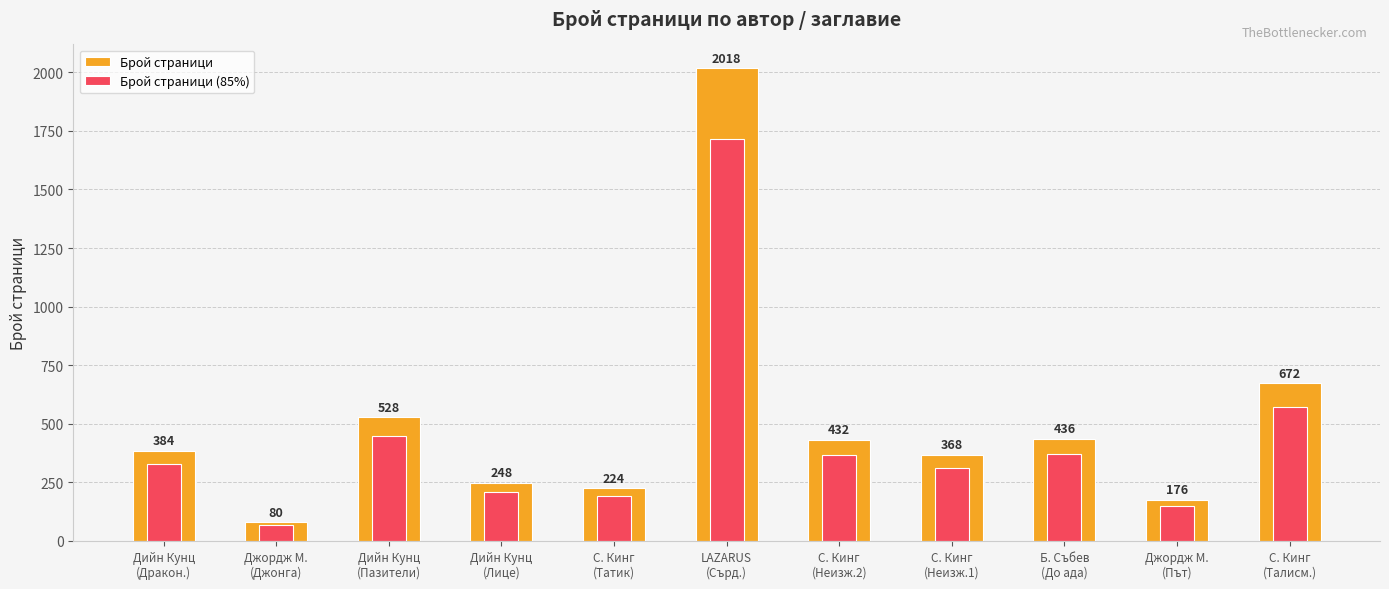

At which label does pageCount reach its peak?

LAZARUS
(Сърд.)